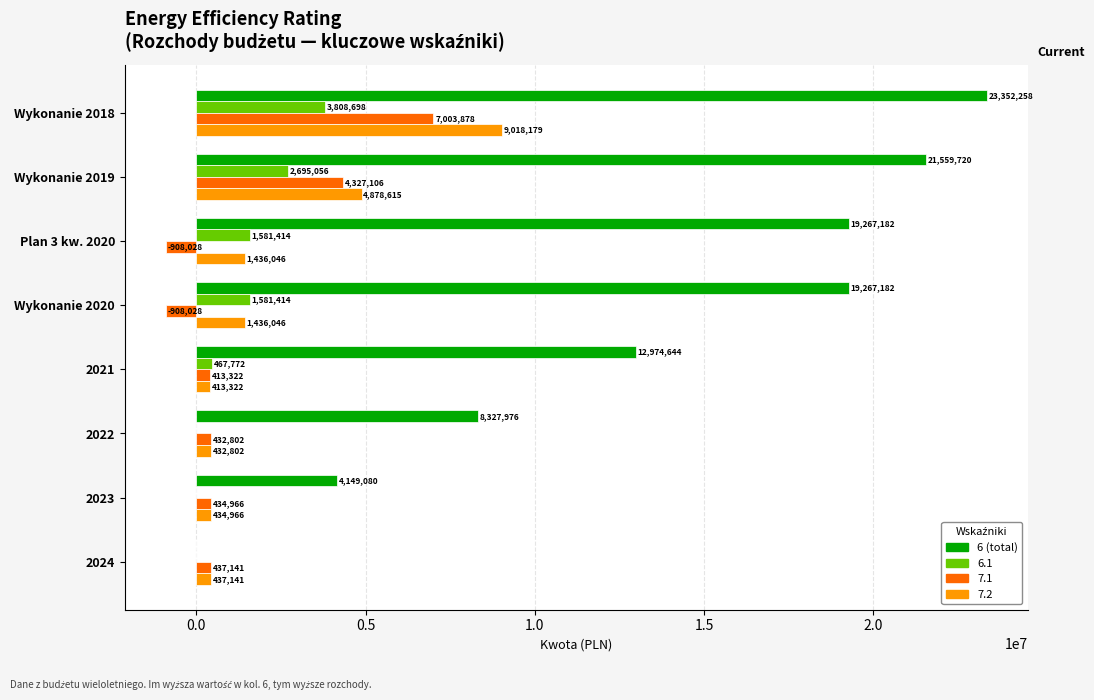

At which category is the sum across all series the highest?

Wykonanie 2018